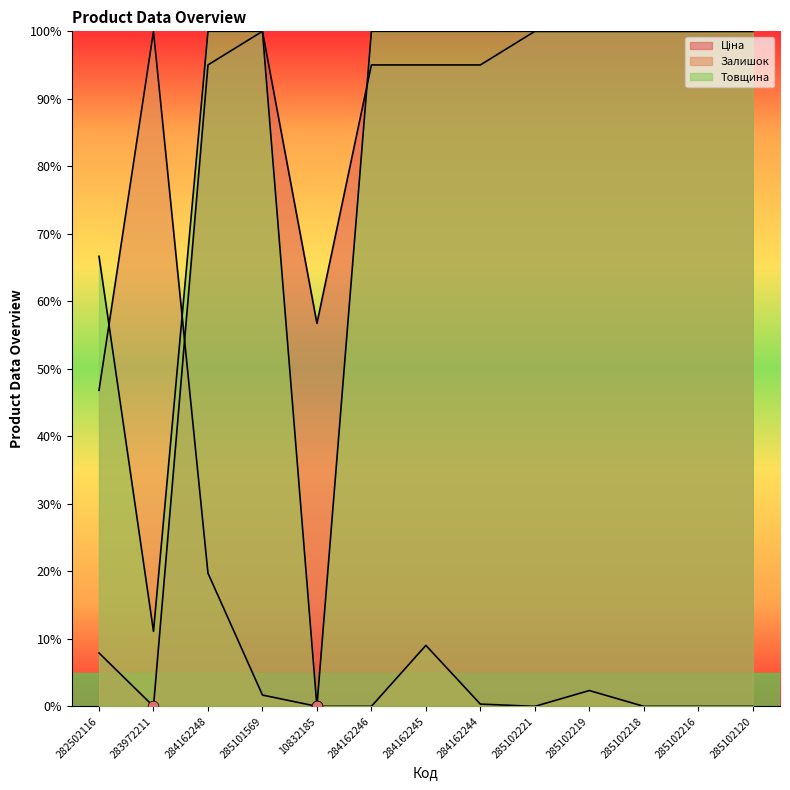

At how many categories does at least one series exceed 11?

13